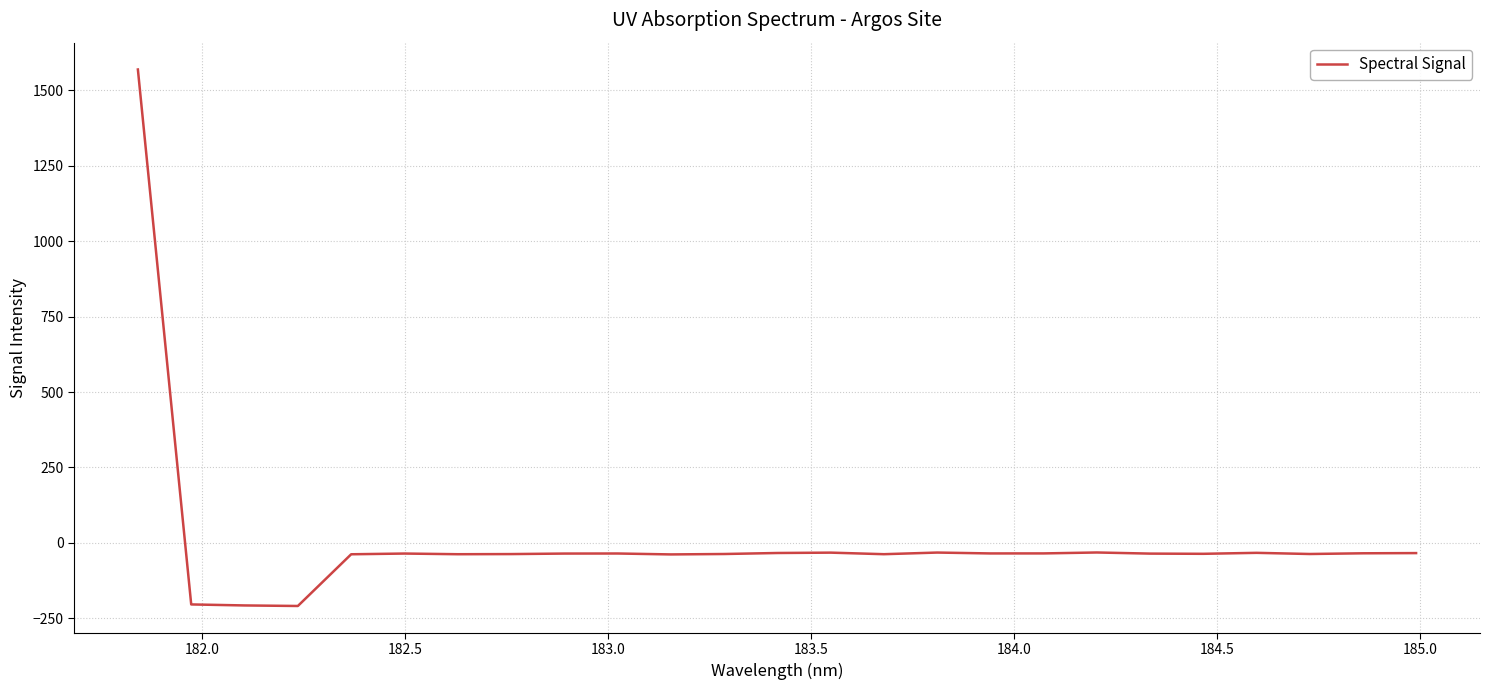

What is the smallest value displayed?

-209.3